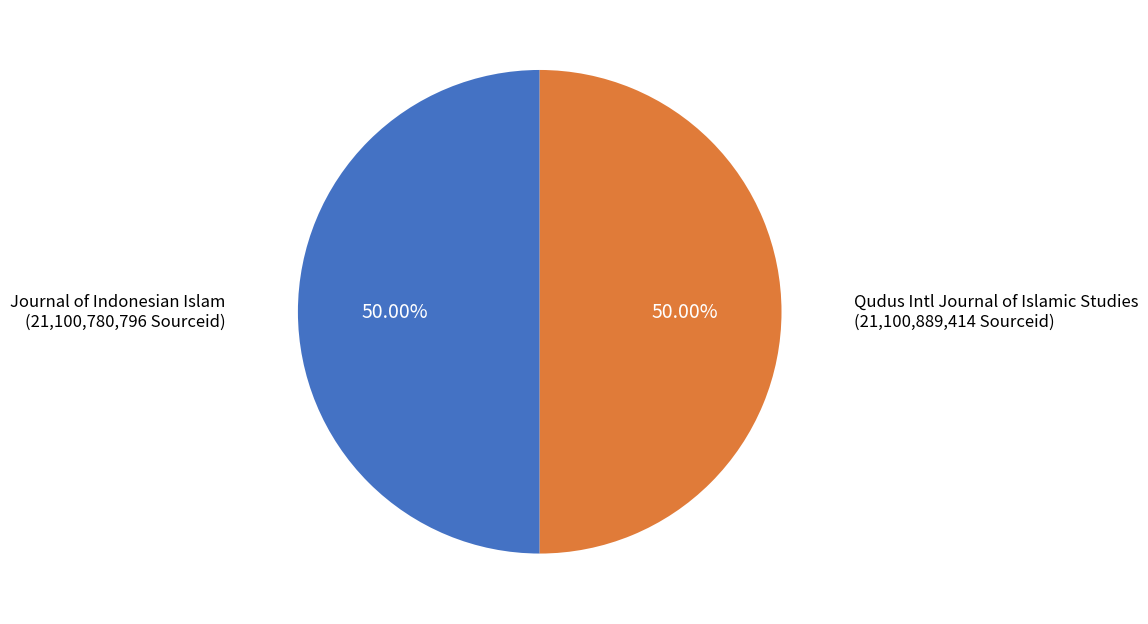

How many segments does this pie chart have?

2